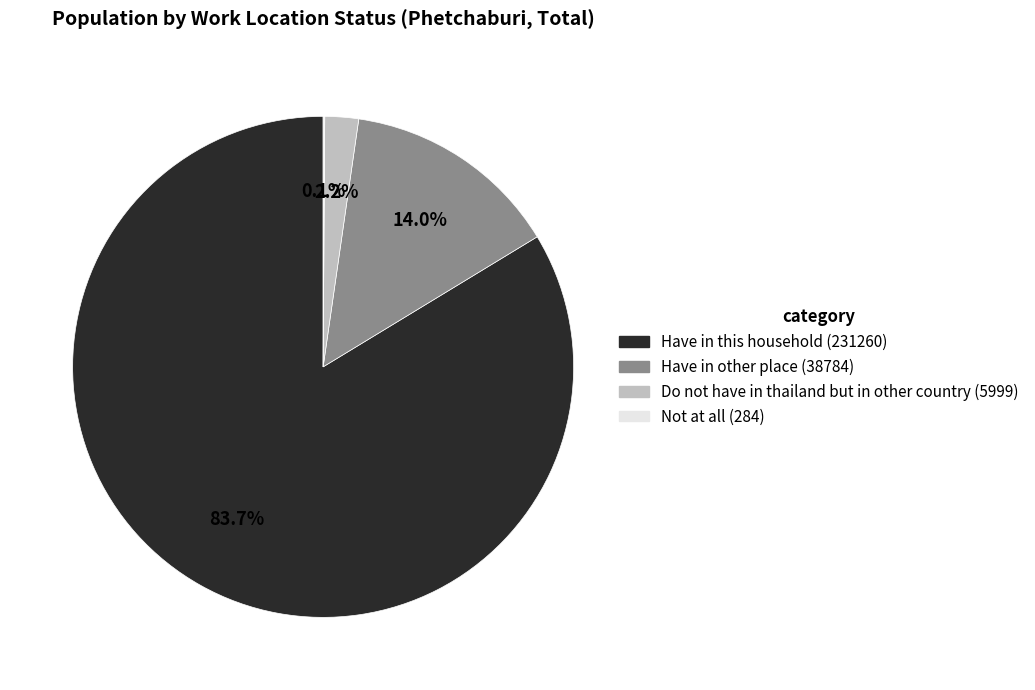

How much of the chart is everything except Do not have in thailand but in other country?

97.8%